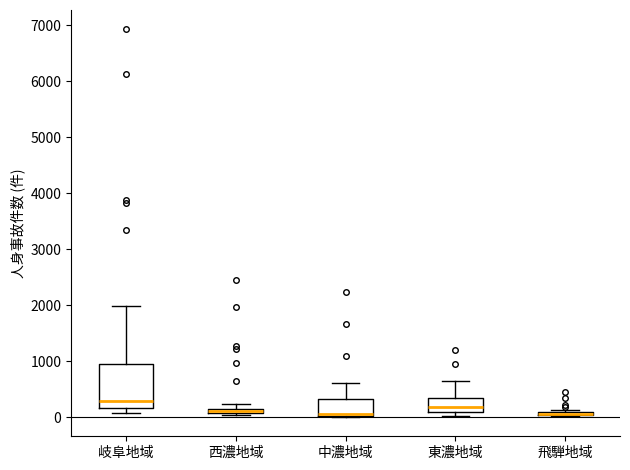

Where does the median line of the box for 東濃地域 sit on the y-axis? The values are not printed on the chart, so give them approximately, as read against the axis.

200